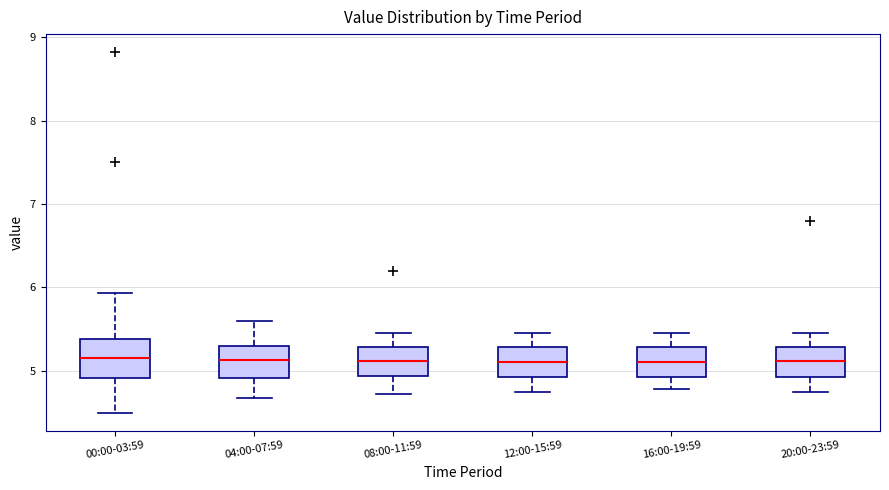

Where is the upper edge of the box for 04:00-07:59 on the y-axis? The values are not printed on the chart, so give them approximately, as read against the axis.

5.3